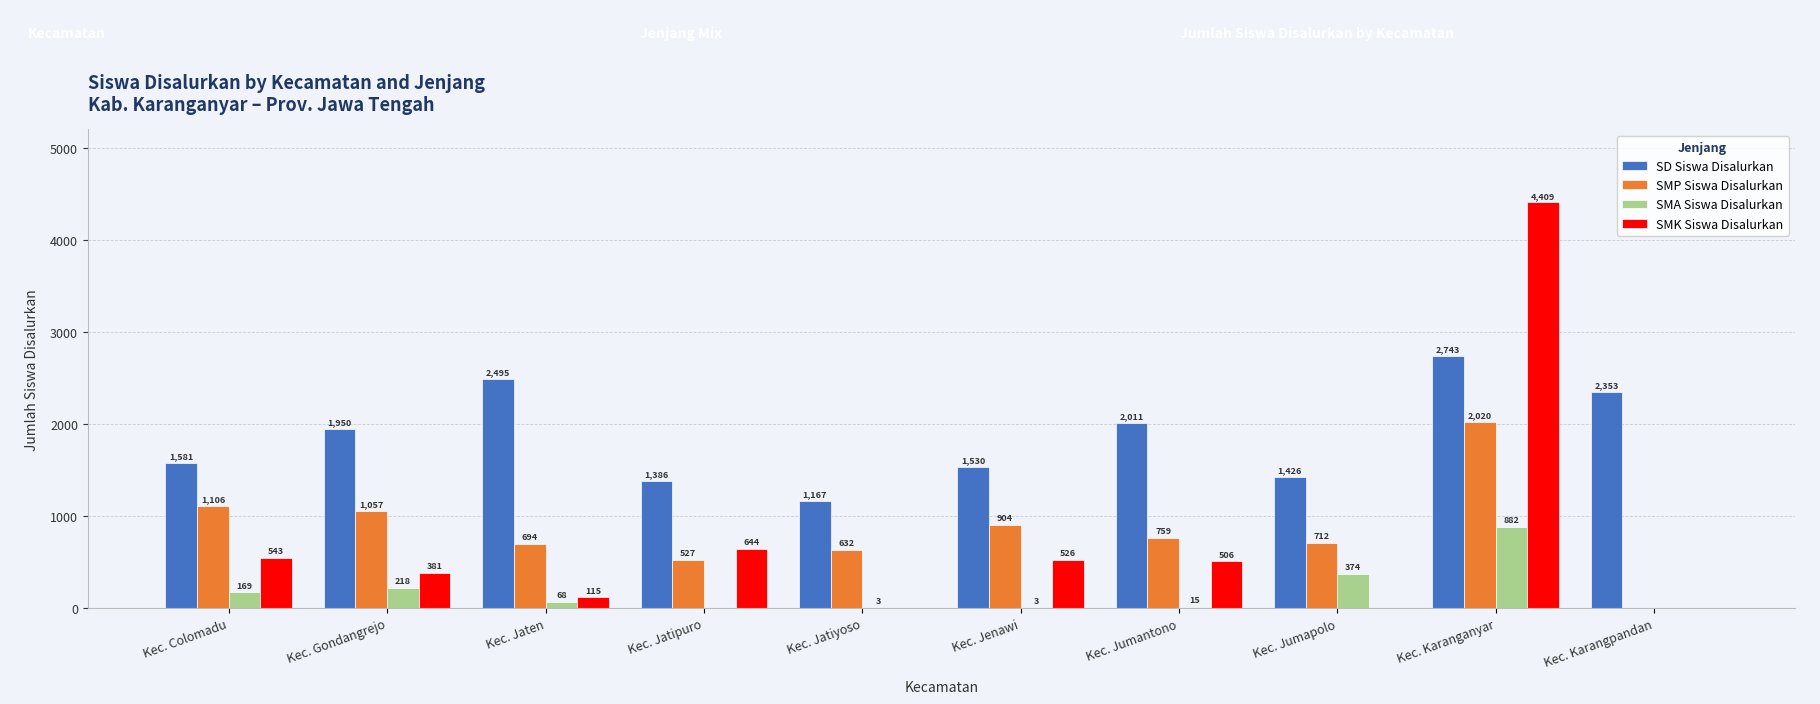

The value of SMP Siswa Disalurkan at Kec. Colomadu is 1106. True or false?

True